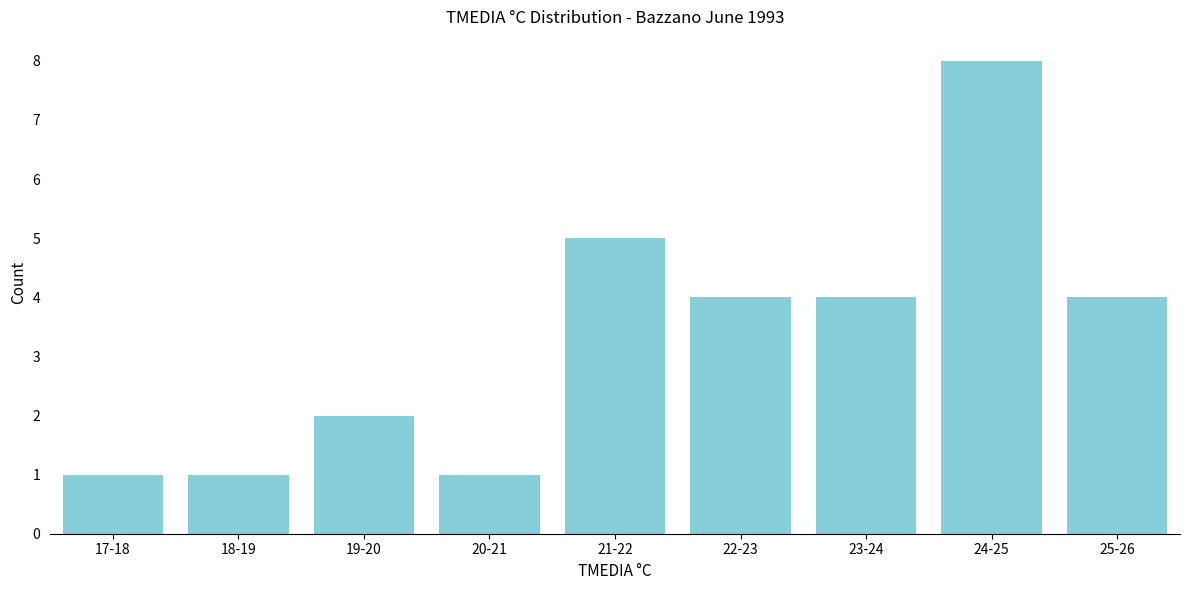

Reading right to left, extract all data points from this chart.

4	8	4	4	5	1	2	1	1